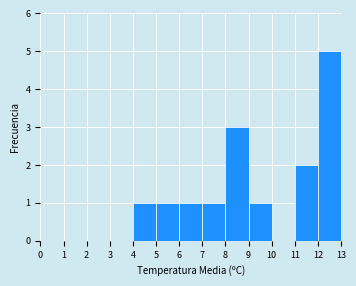

How tall is the bar that spans 8 to 9 on the x-axis? The values are not printed on the chart, so give them approximately, as read against the axis.

3